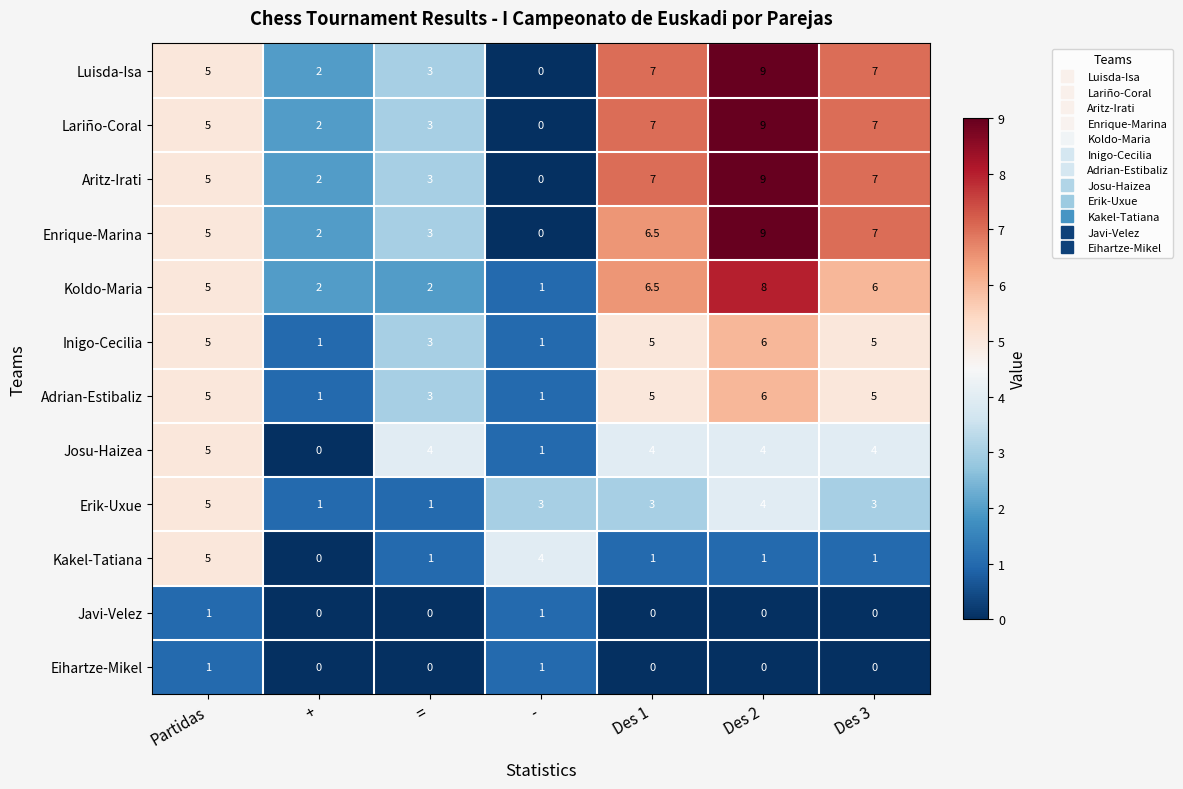

Which category has the highest value across all series?

Des 2